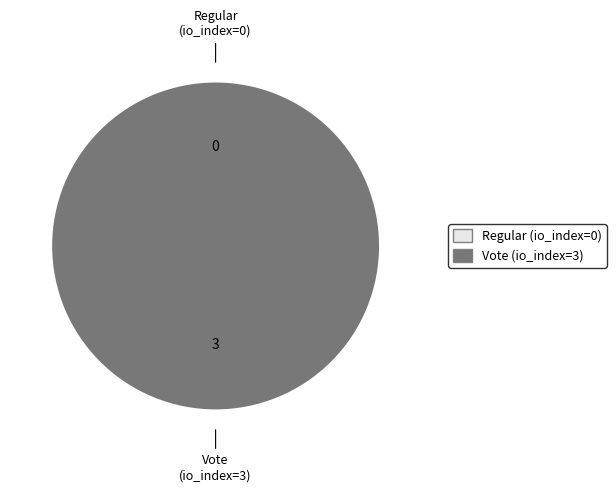

Which category has the smallest portion of the pie?

Regular (tx_type)